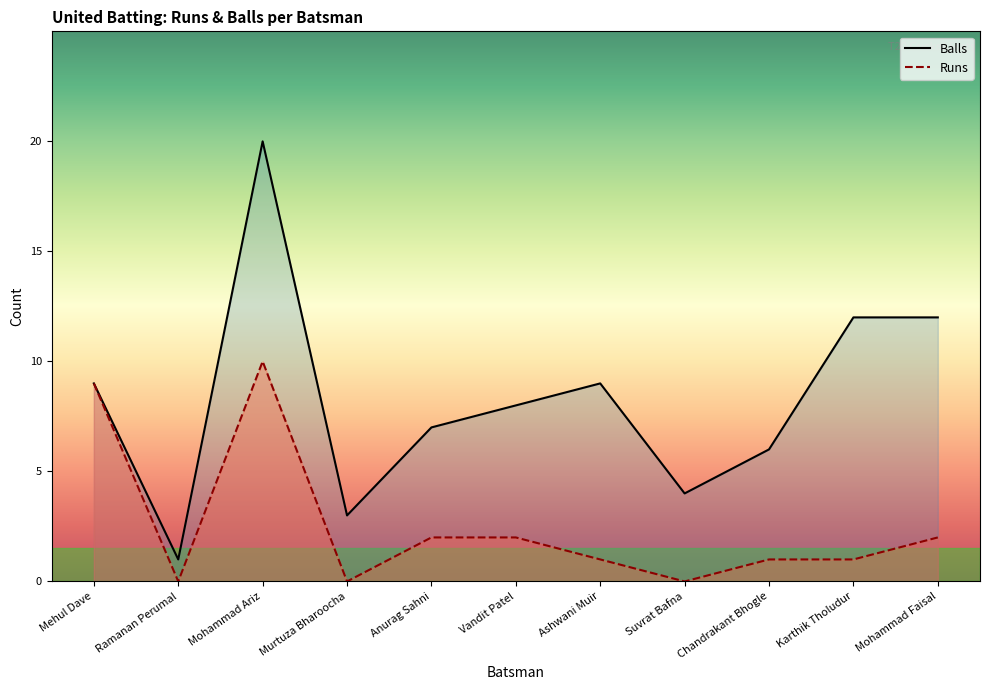

Which label corresponds to the largest value in the chart?

Mohammad Ariz